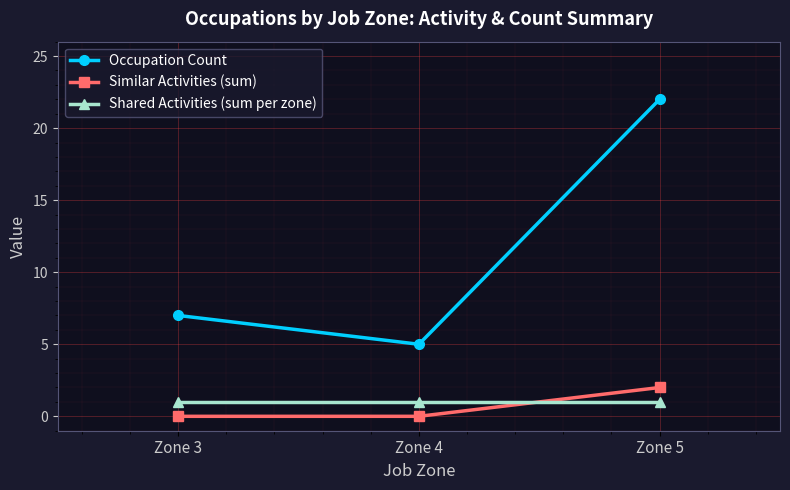

Which series has the largest total across all categories?

Occupation Count